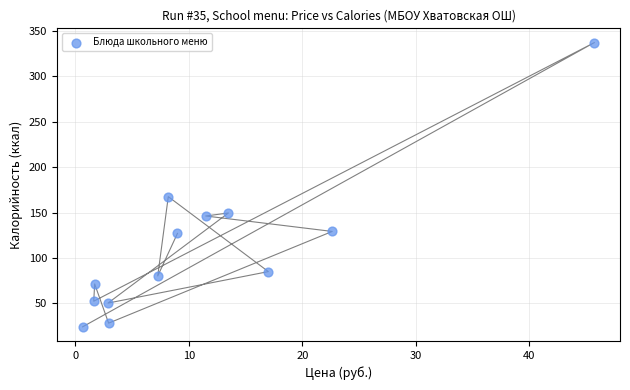

What is the range of X values (max minus min)?

45.1